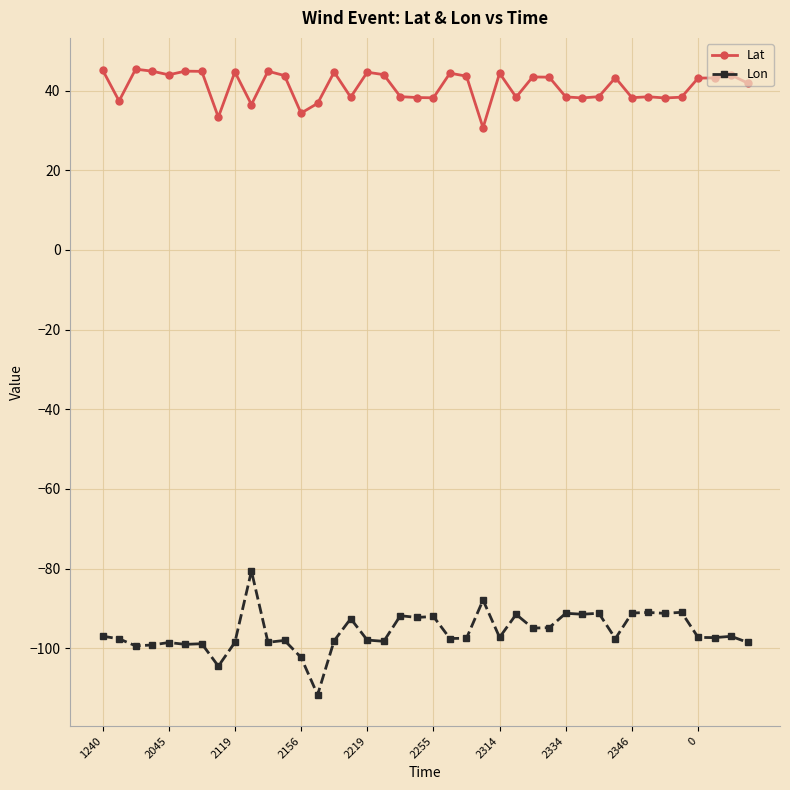

What is the maximum value for Lat?

45.4